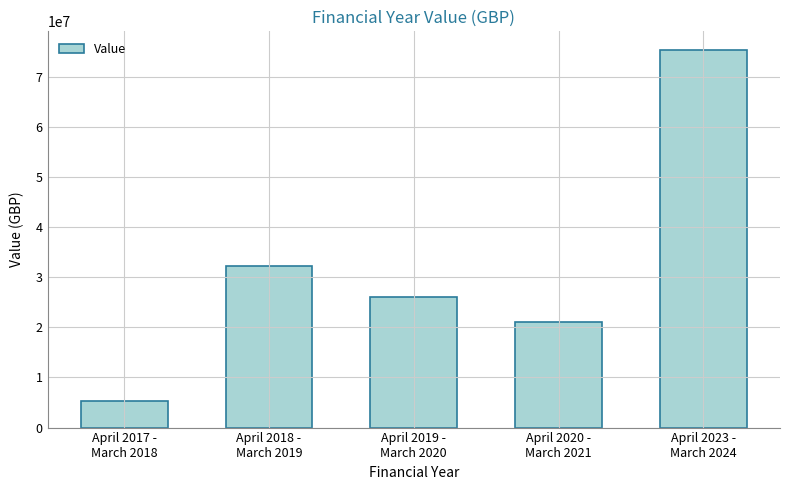

What is the value of the 1st bar from the left?

5361442